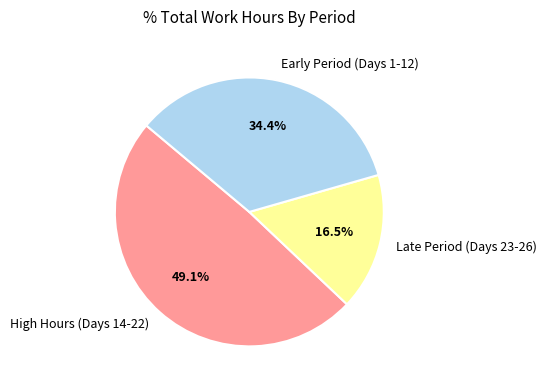

Rank the categories by value from lowest to highest.

Late Period (Days 23-26), Early Period (Days 1-12), High Hours (Days 14-22)